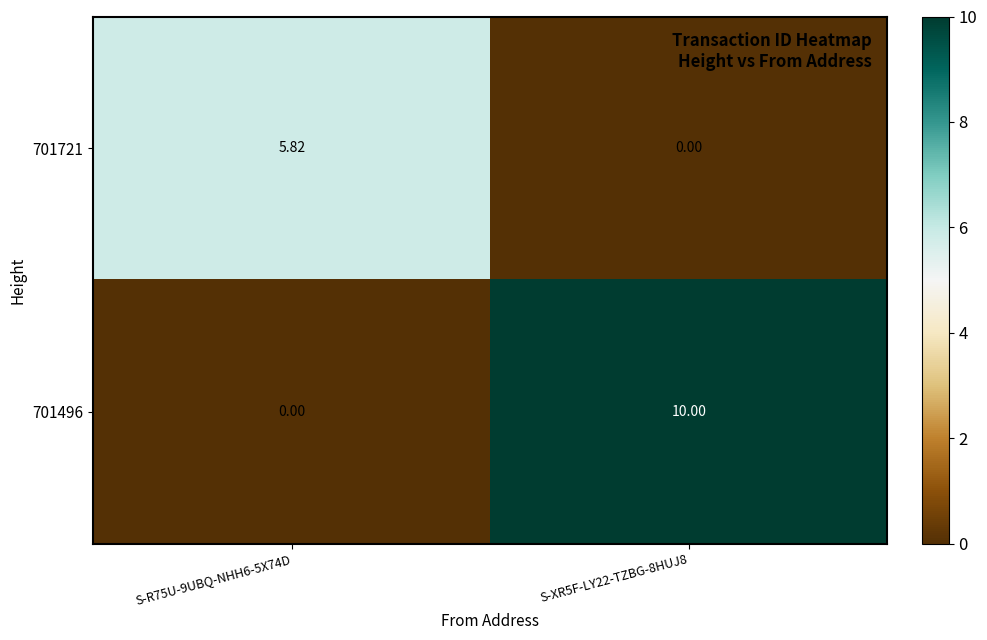

Is the value of 701496 at S-XR5F-LY22-TZBG-8HUJ8 greater than the value of 701721 at S-R75U-9UBQ-NHH6-5X74D?

Yes